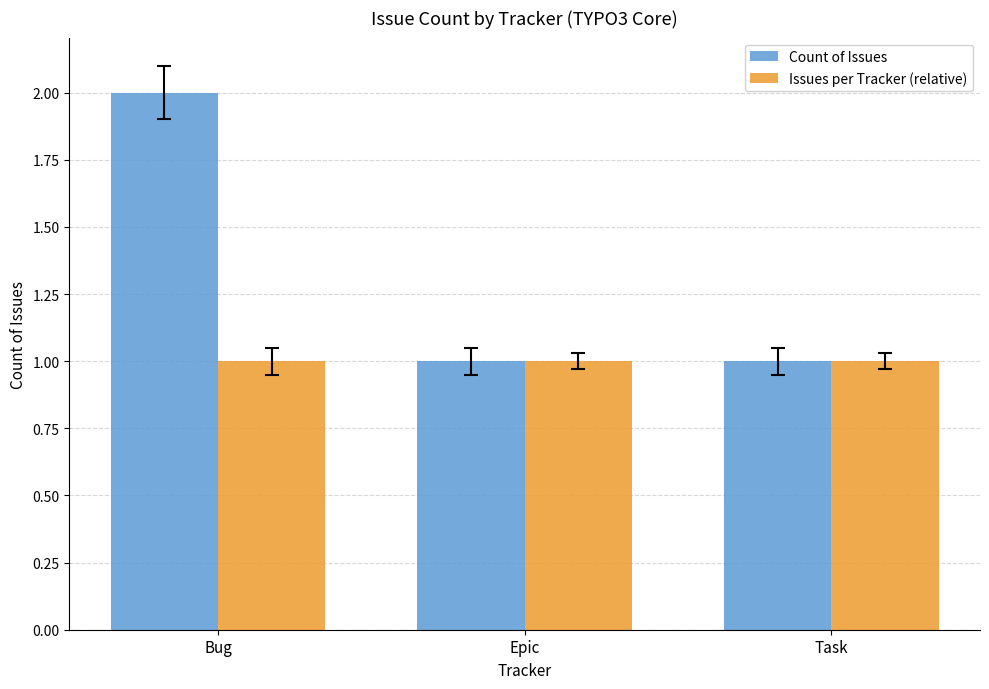

How many categories are shown in the chart?

3